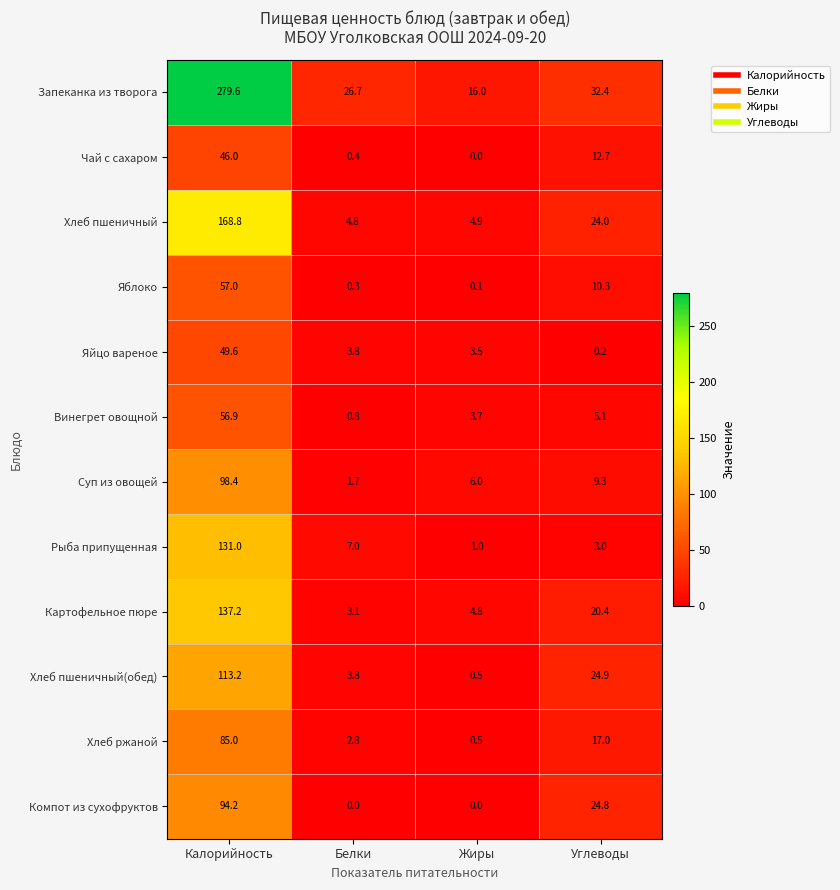

What is the difference between the Яйцо вареное values at Углеводы and Белки?

3.6